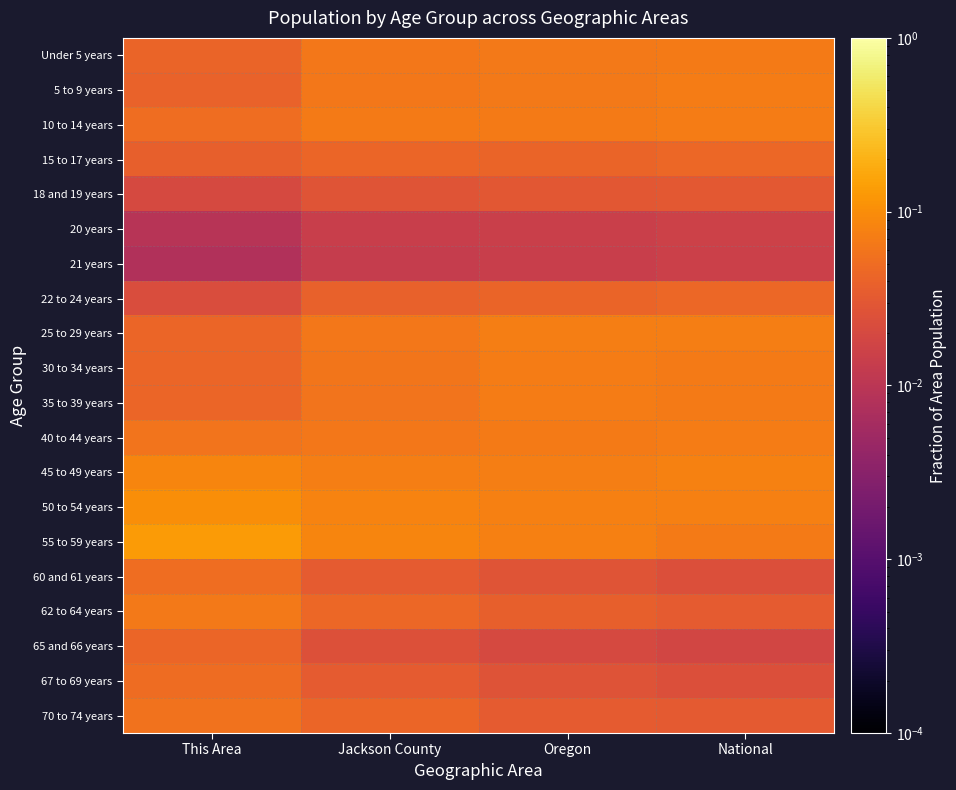

At how many categories does at least one series exceed 0?

4